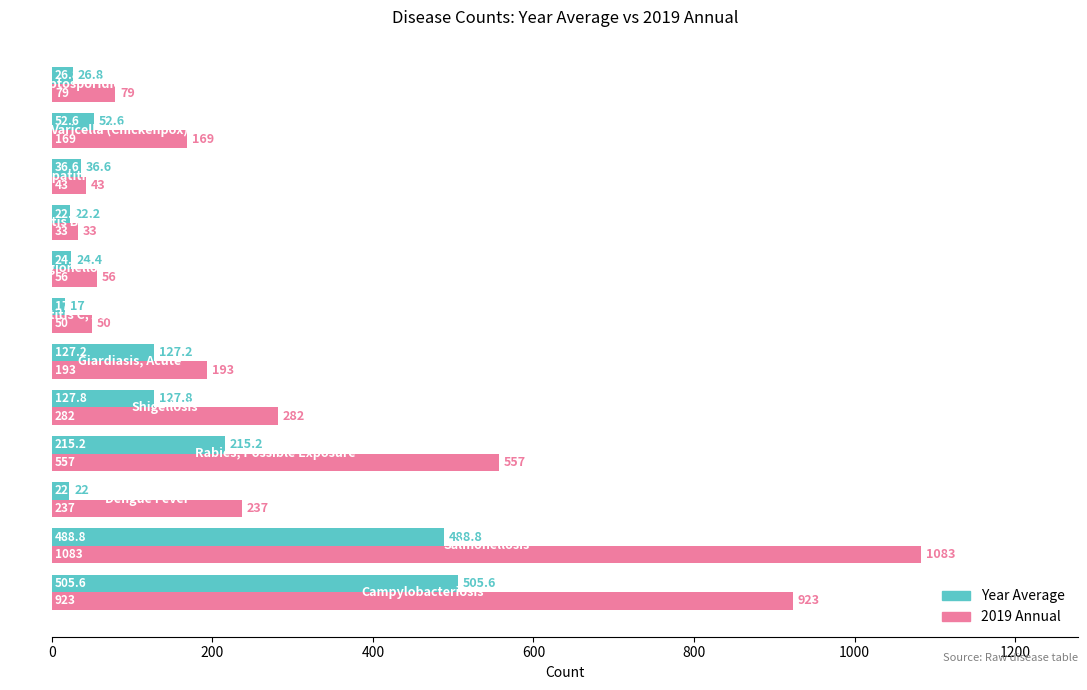

What is the minimum value for 2019 Annual?

33.0